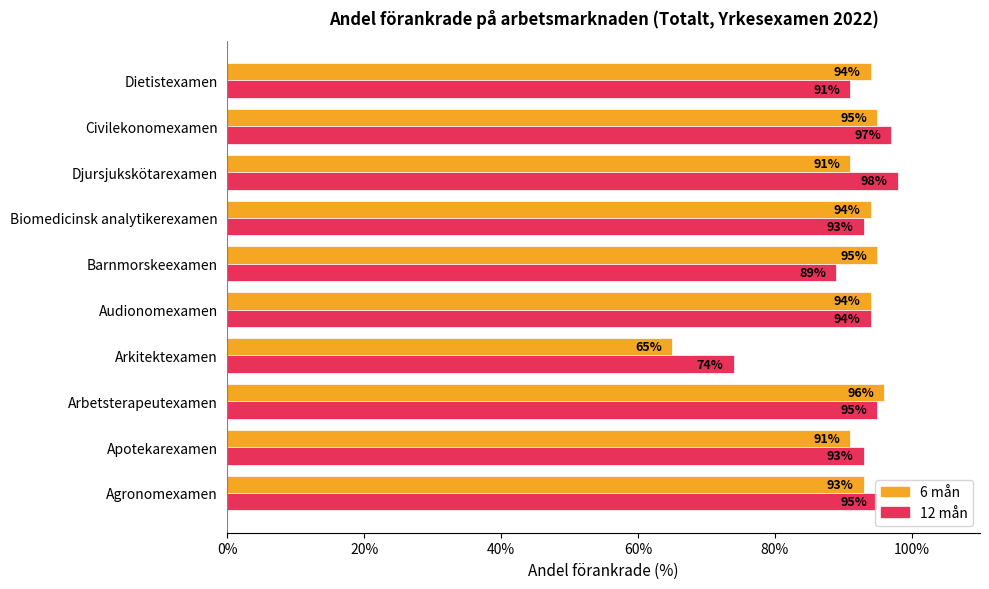

How many data points does each series have?

10